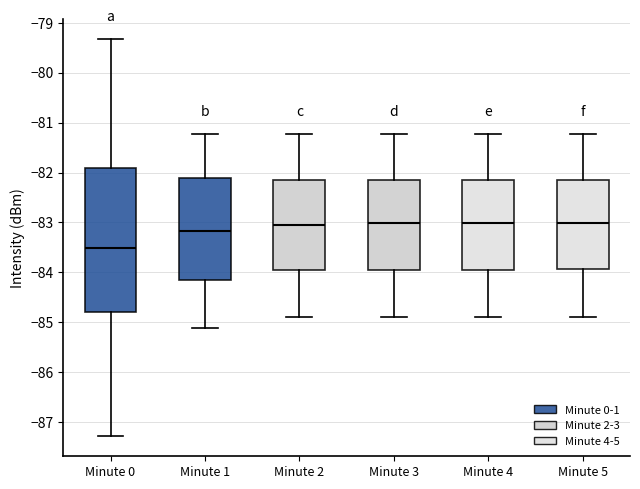

Comparing the boxes themselves (not the whiskers), which one is the tallest?

Minute 0